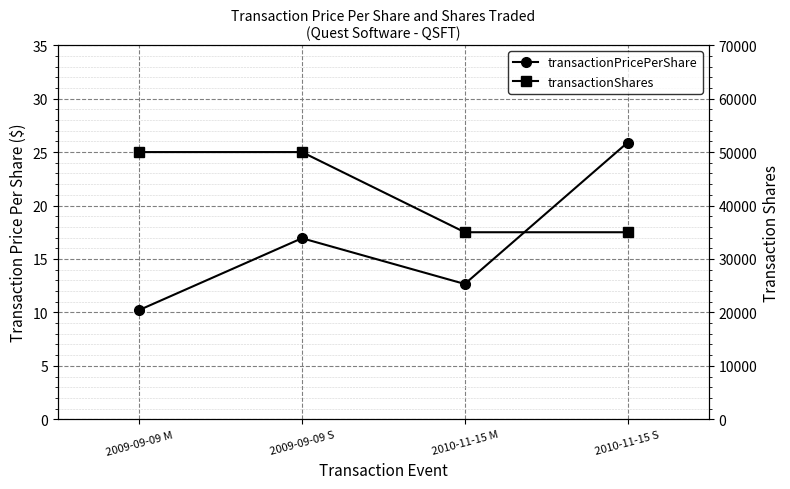

Is it true that transactionShares equals 72488.2 at 2009-09-09 S?

False